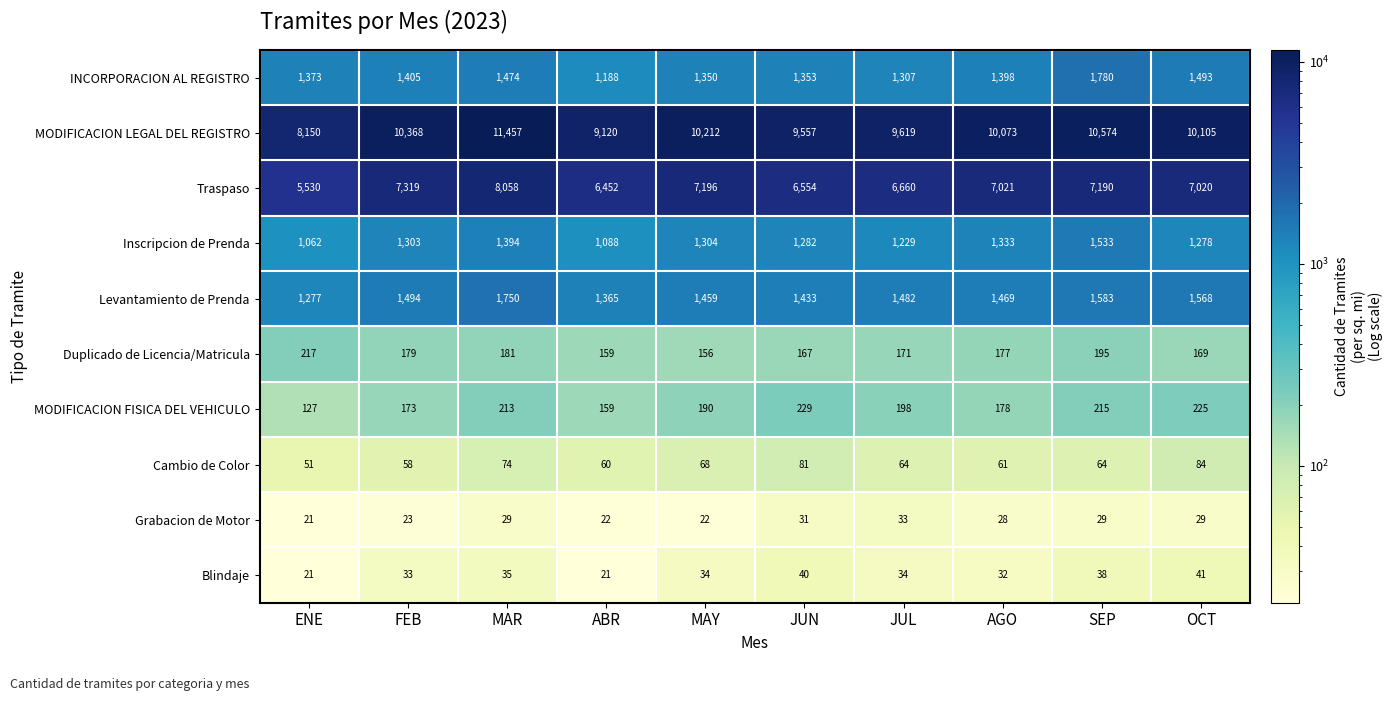

At SEP, list the series in order from smallest to largest.

Grabacion de Motor, Blindaje, Cambio de Color, Duplicado de Licencia/Matricula, MODIFICACION FISICA DEL VEHICULO, Inscripcion de Prenda, Levantamiento de Prenda, INCORPORACION AL REGISTRO, Traspaso, MODIFICACION LEGAL DEL REGISTRO